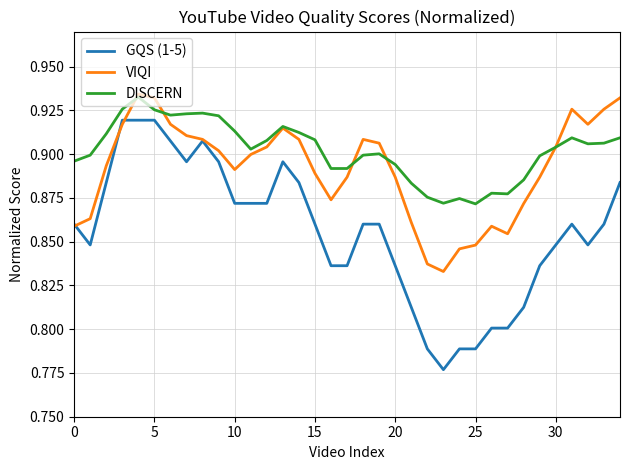

Which series has the largest total across all categories?

DISCERN